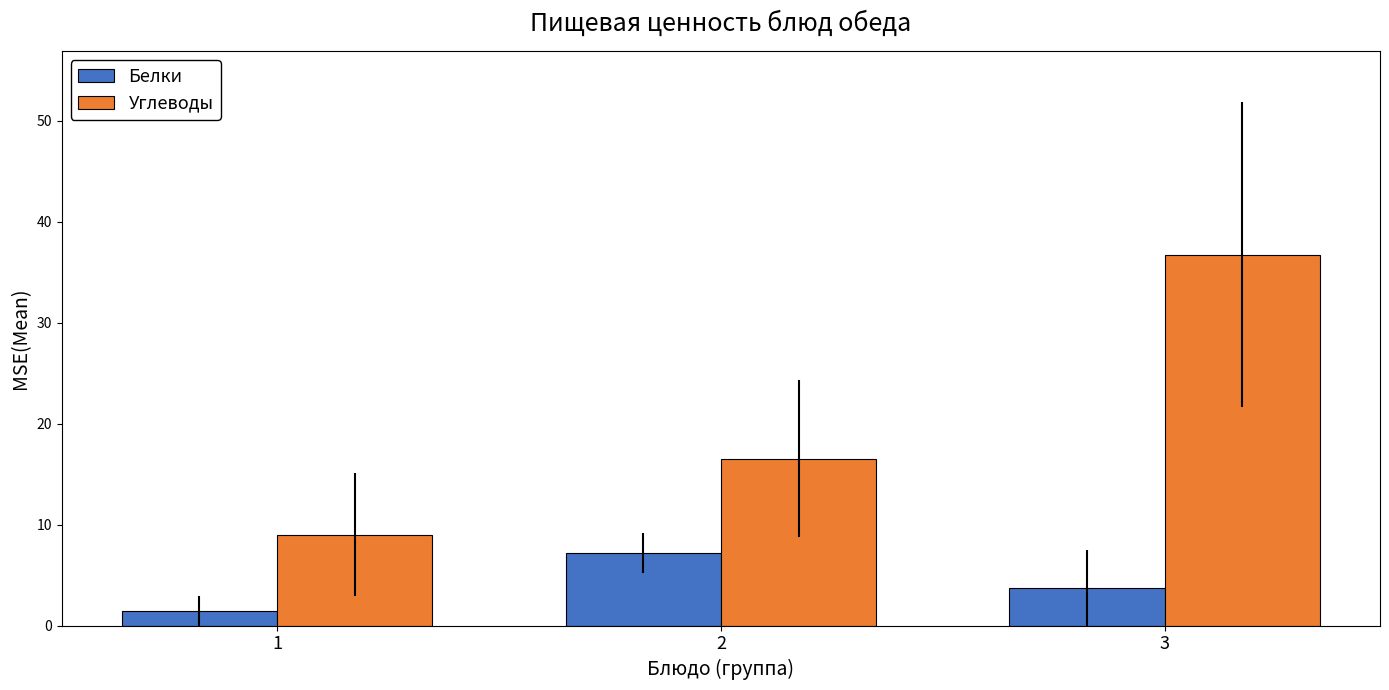

How many bars are there in total?

6